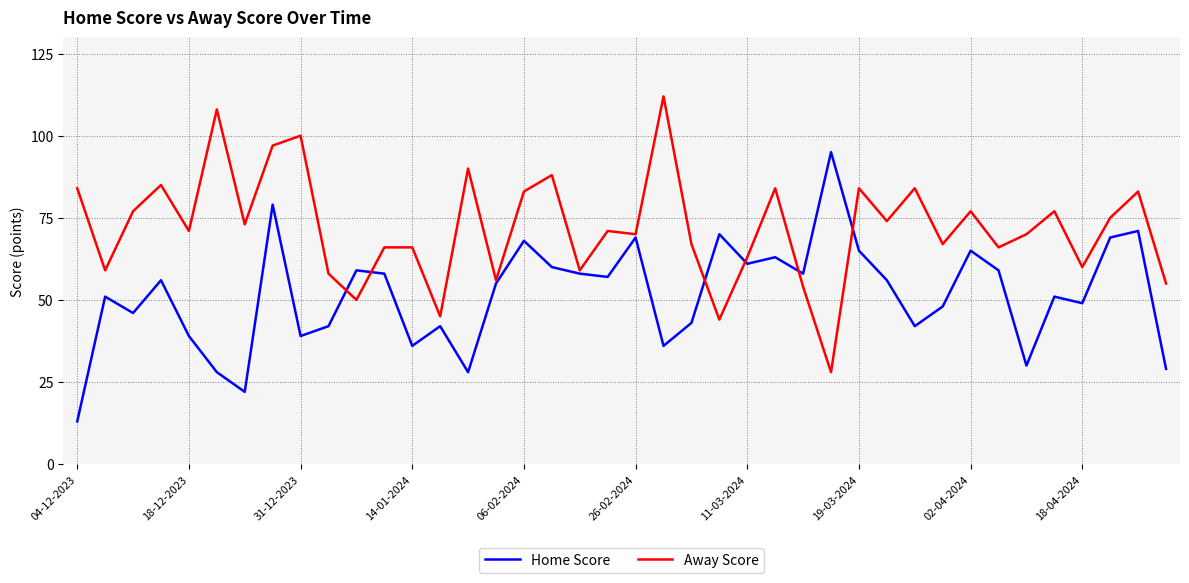

What is the highest value of the Away Score series?

112